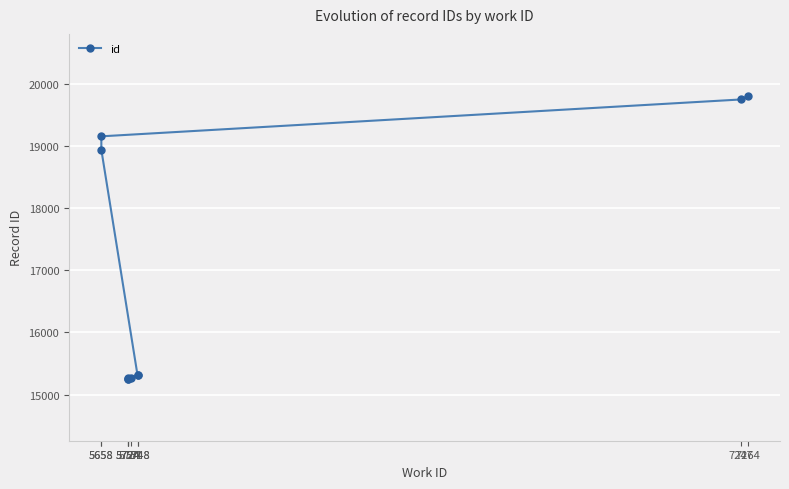

What is the ratio of the value at 5724 to the value at 7264?

0.8